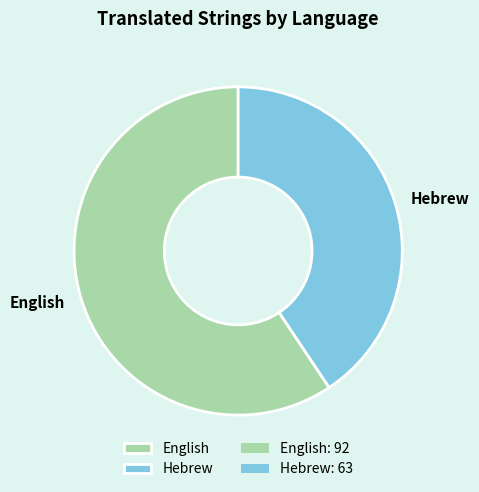

What is the majority slice?

English